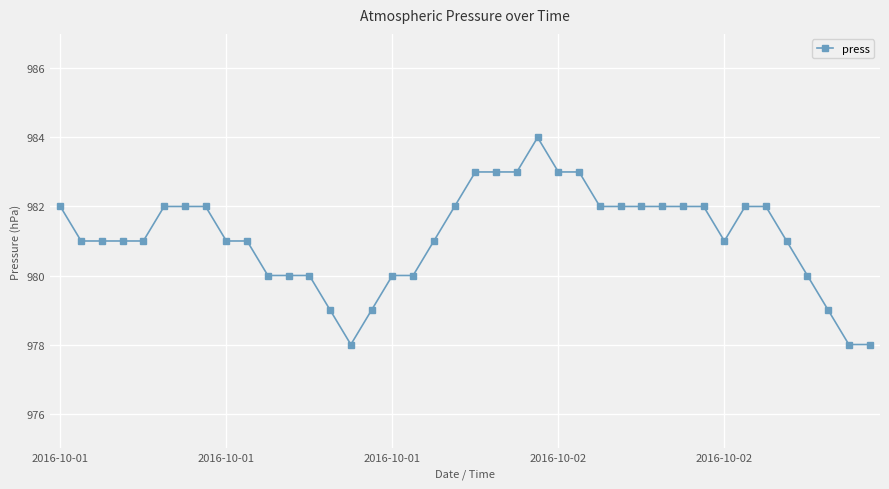

Reading left to right, transcribe all the data shown in this chart.

982	981	981	981	981	982	982	982	981	981	980	980	980	979	978	979	980	980	981	982	983	983	983	984	983	983	982	982	982	982	982	982	981	982	982	981	980	979	978	978